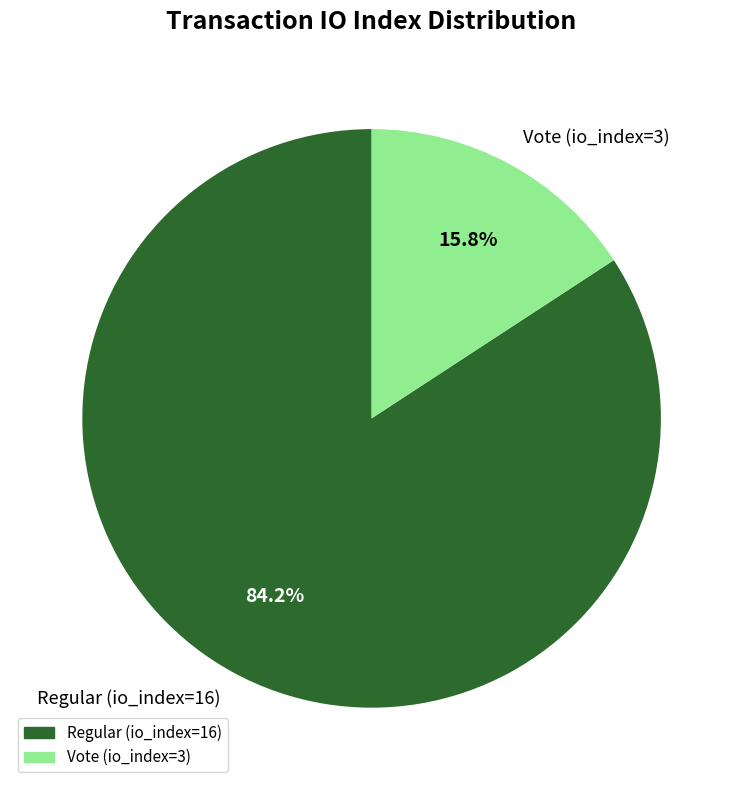

Is the sum of Regular (io_index=16) and Vote (io_index=3) greater than half?

Yes